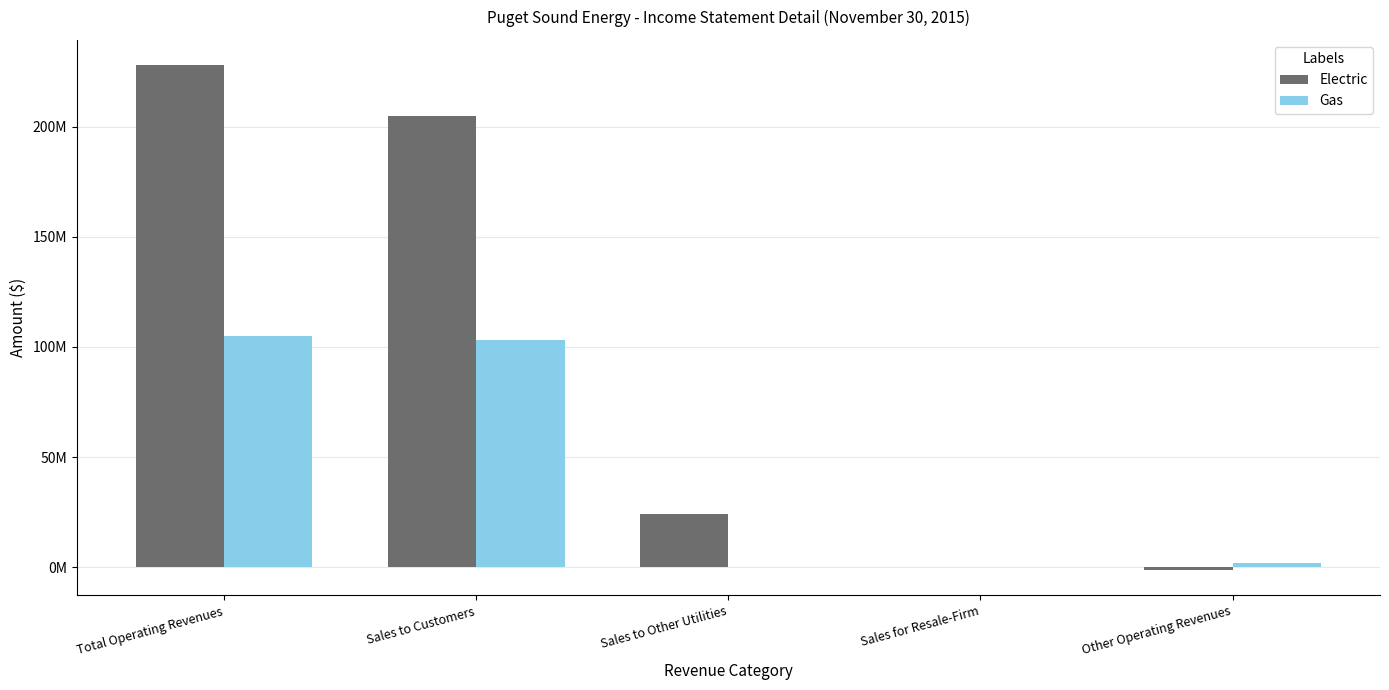

True or false: Gas has a value of 102985001.8 at Sales to Customers.

True